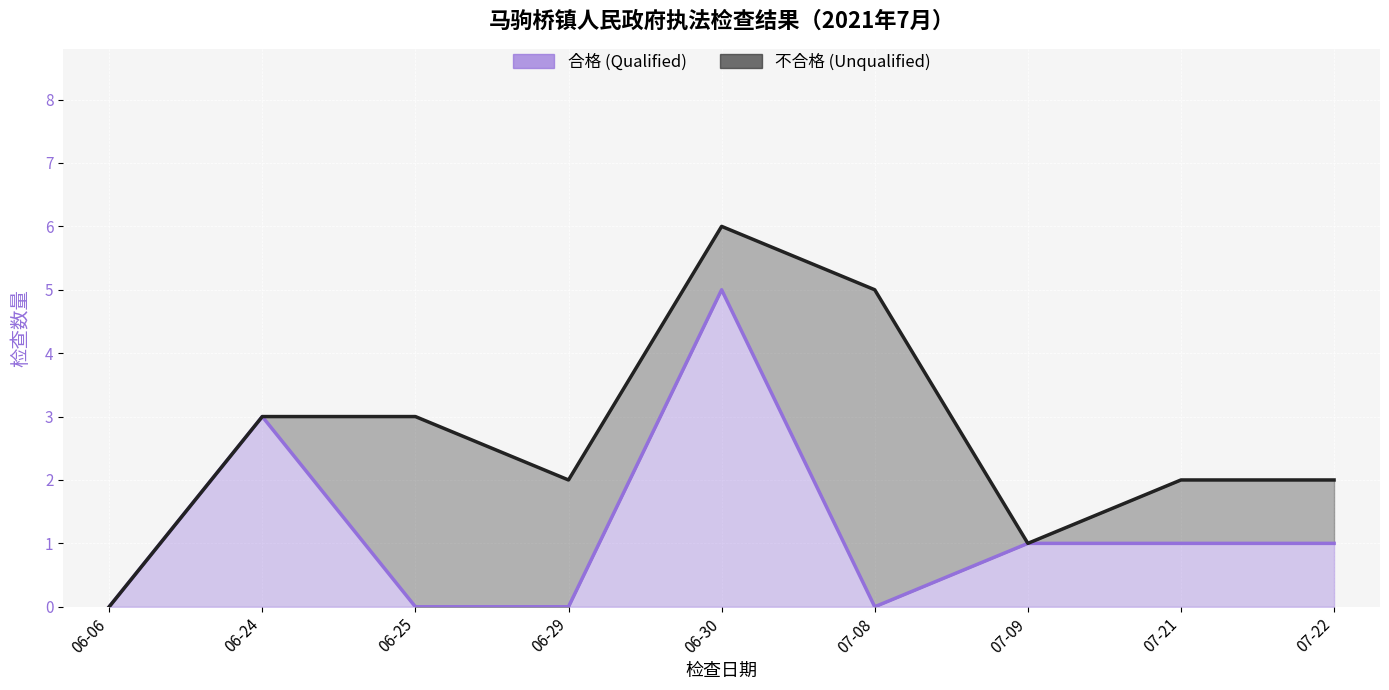

Is it true that the value at 06-29 is 0?

True